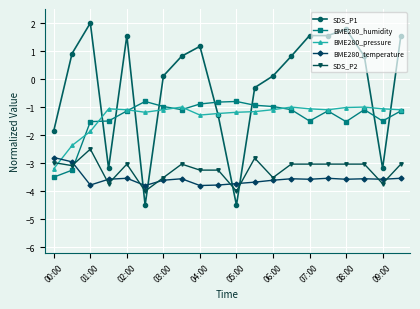

At how many categories does at least one series exceed -2?

20